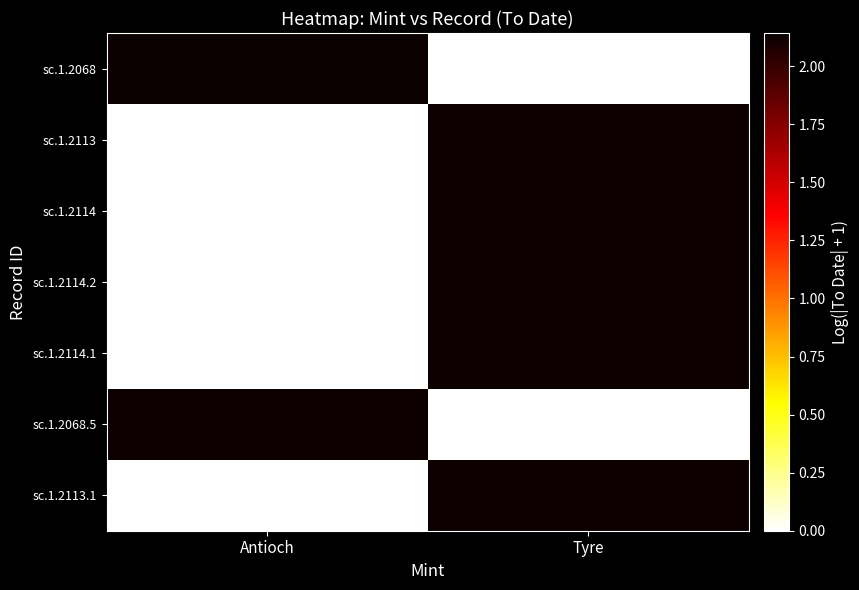

At how many categories does at least one series exceed 0?

2